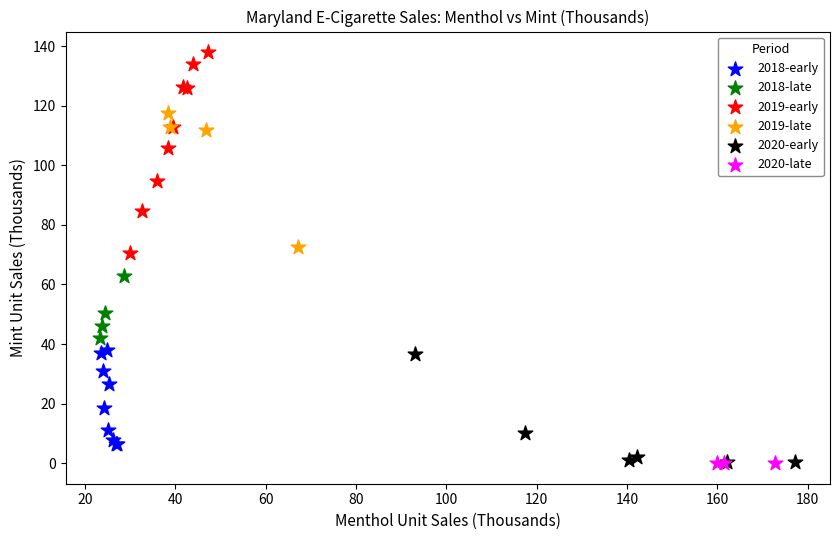

Which series reaches the maximum Y coordinate?

2019-early